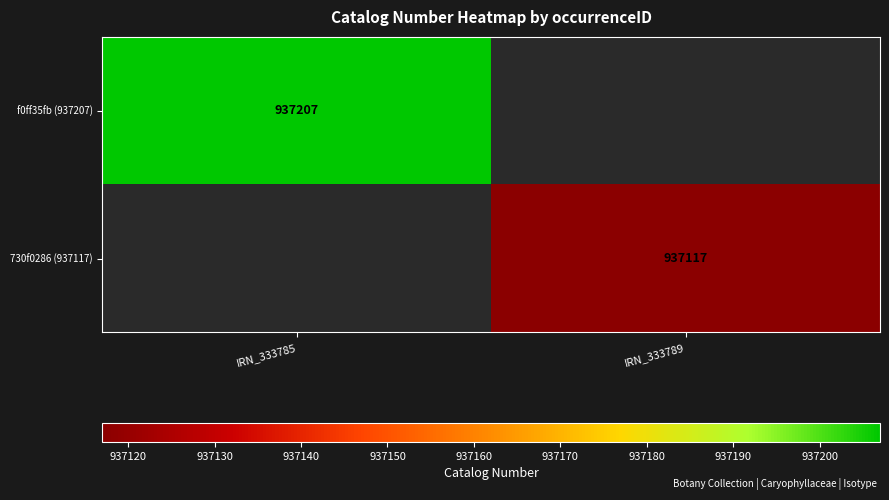

How many data points does each series have?

2